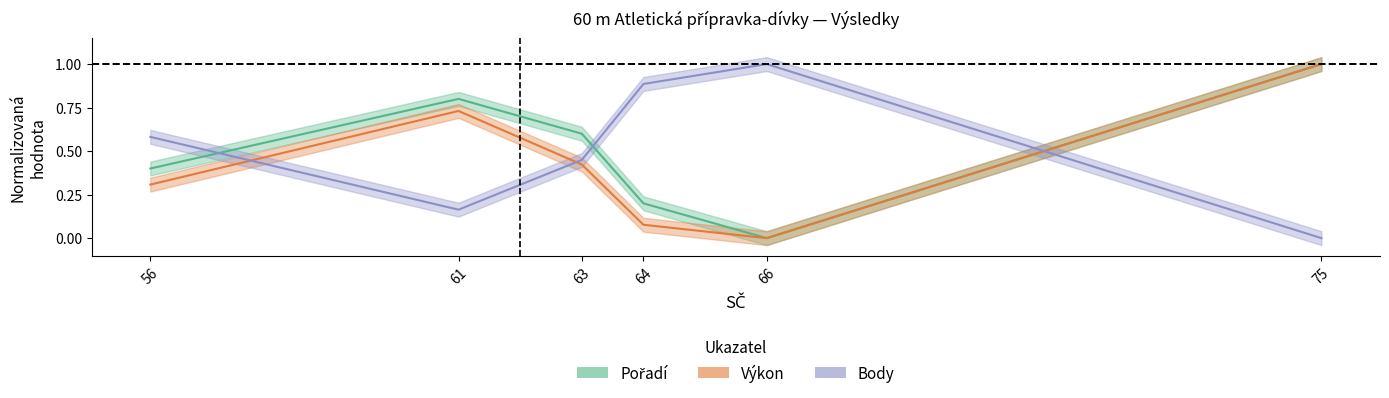

What is the difference between the maximum and minimum values in the Pořadí series?

1.0